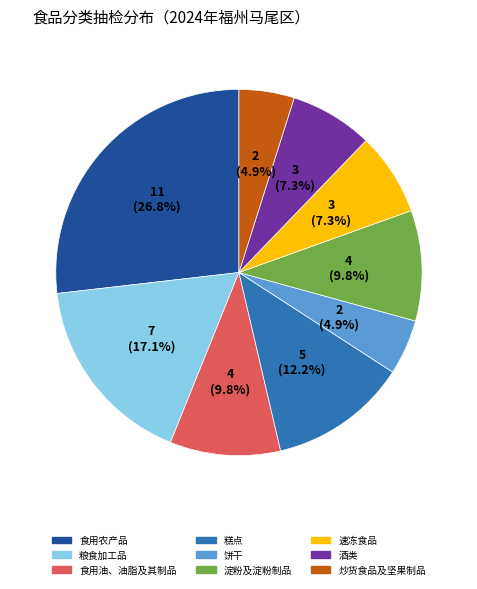

Which category has the biggest portion of the pie?

食用农产品